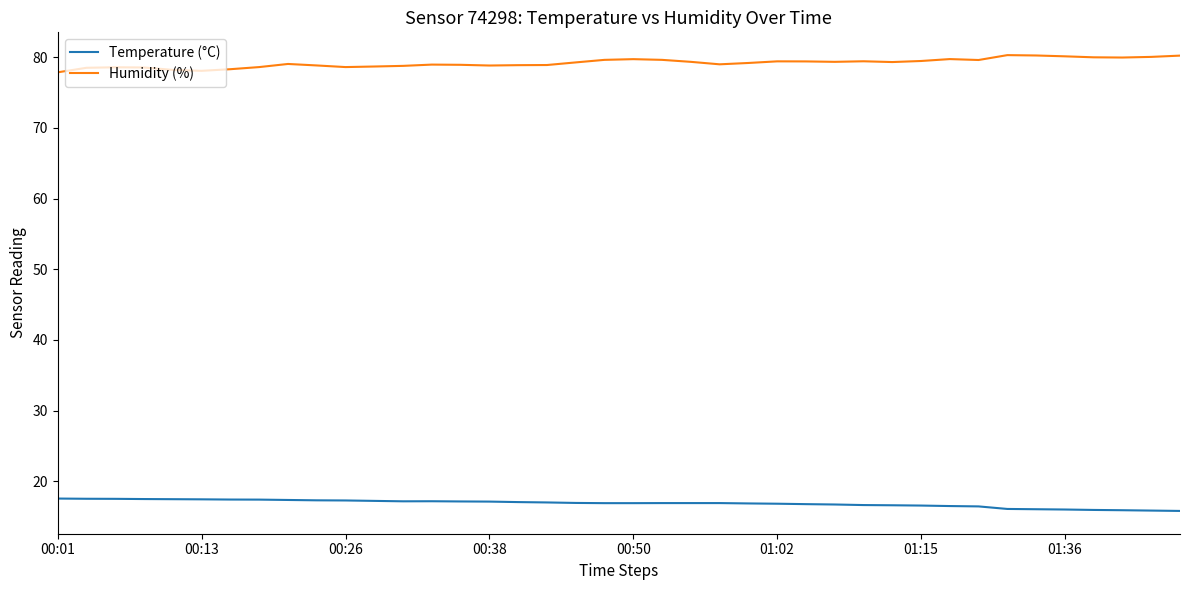

What is the maximum value shown in the chart?

80.3